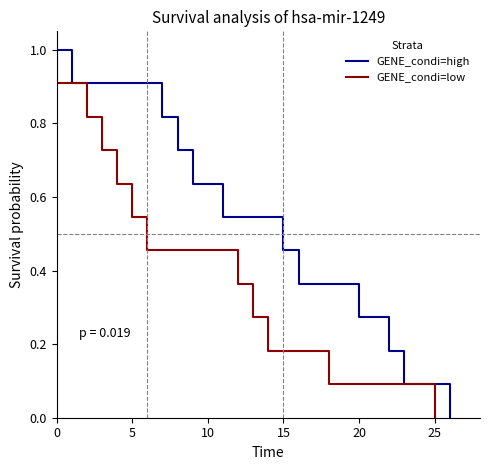

Is this an area chart (filled region under the line)?

No